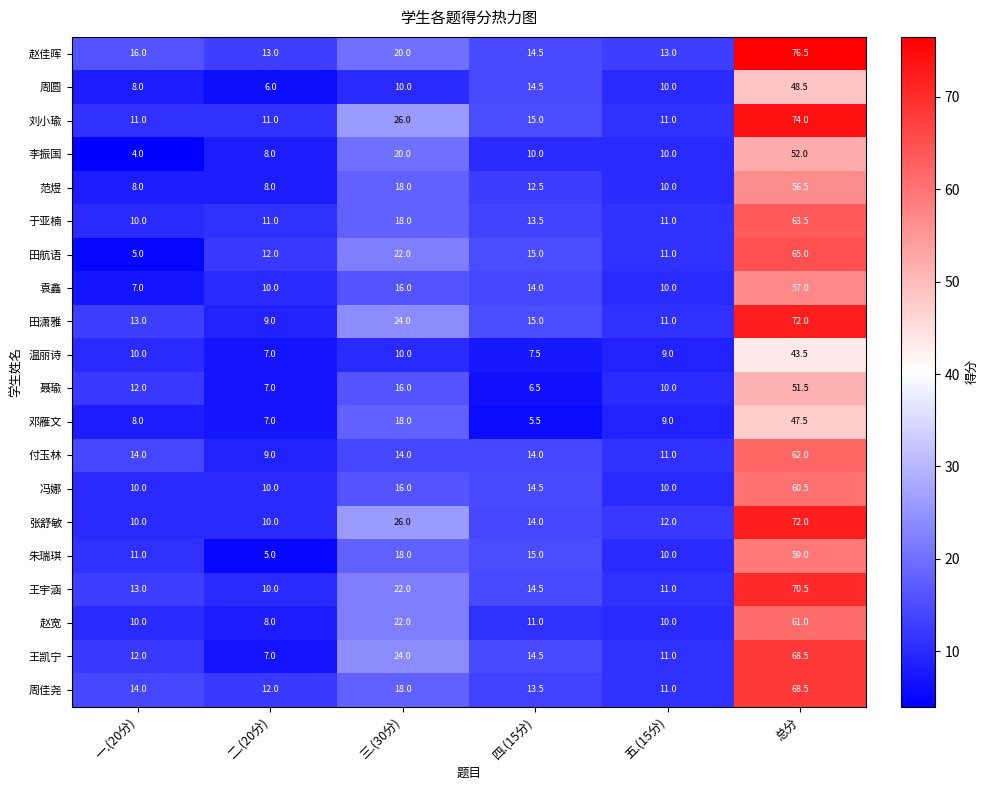

Is the value of 周圆 at 一.(20分) greater than the value of 范煜 at 五.(15分)?

No